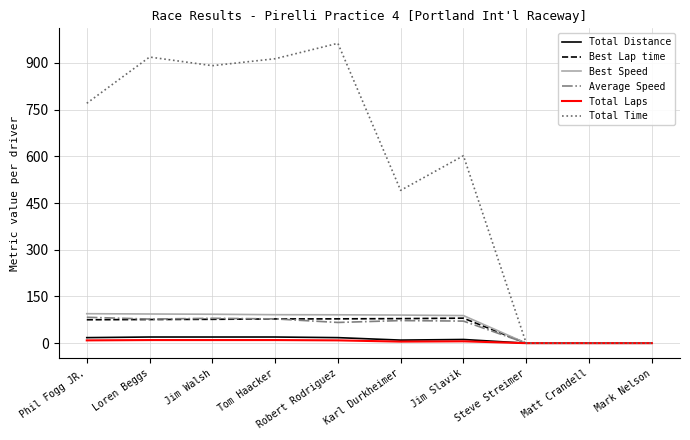

Count the number of data series in this chart.

6